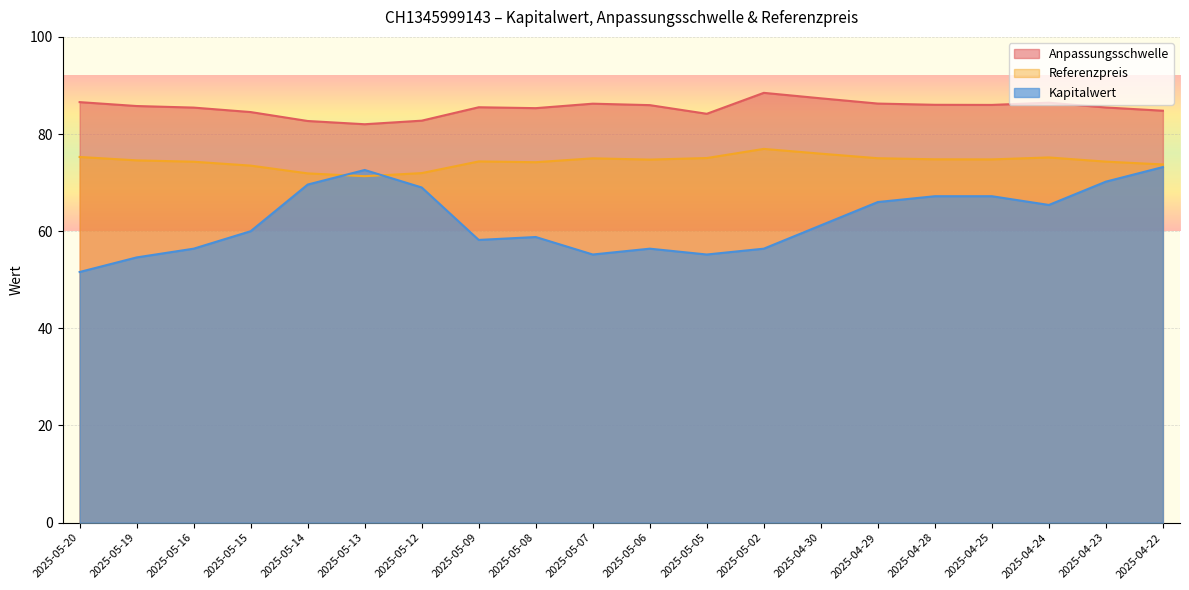

List the series in order of their peak value, highest first.

Anpassungsschwelle, Referenzpreis, Kapitalwert